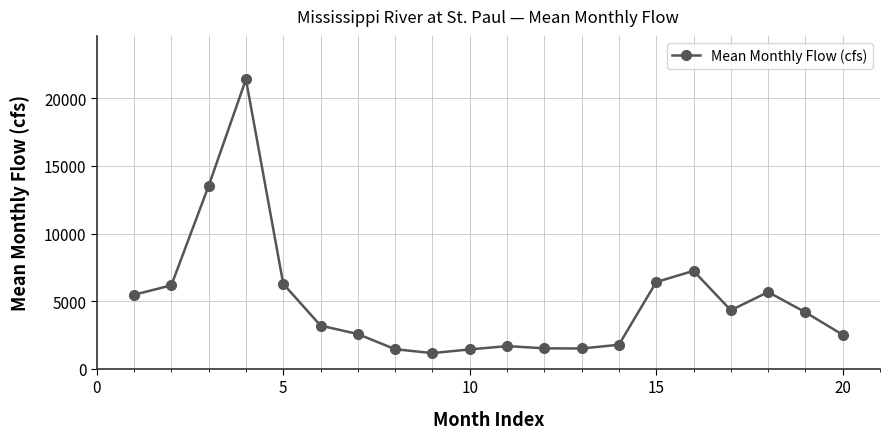

What is the maximum value shown in the chart?

21412.3